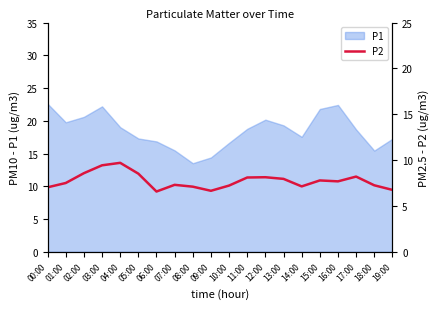

What is the ratio of the value at 05:00 to the value at 19:00?

1.3